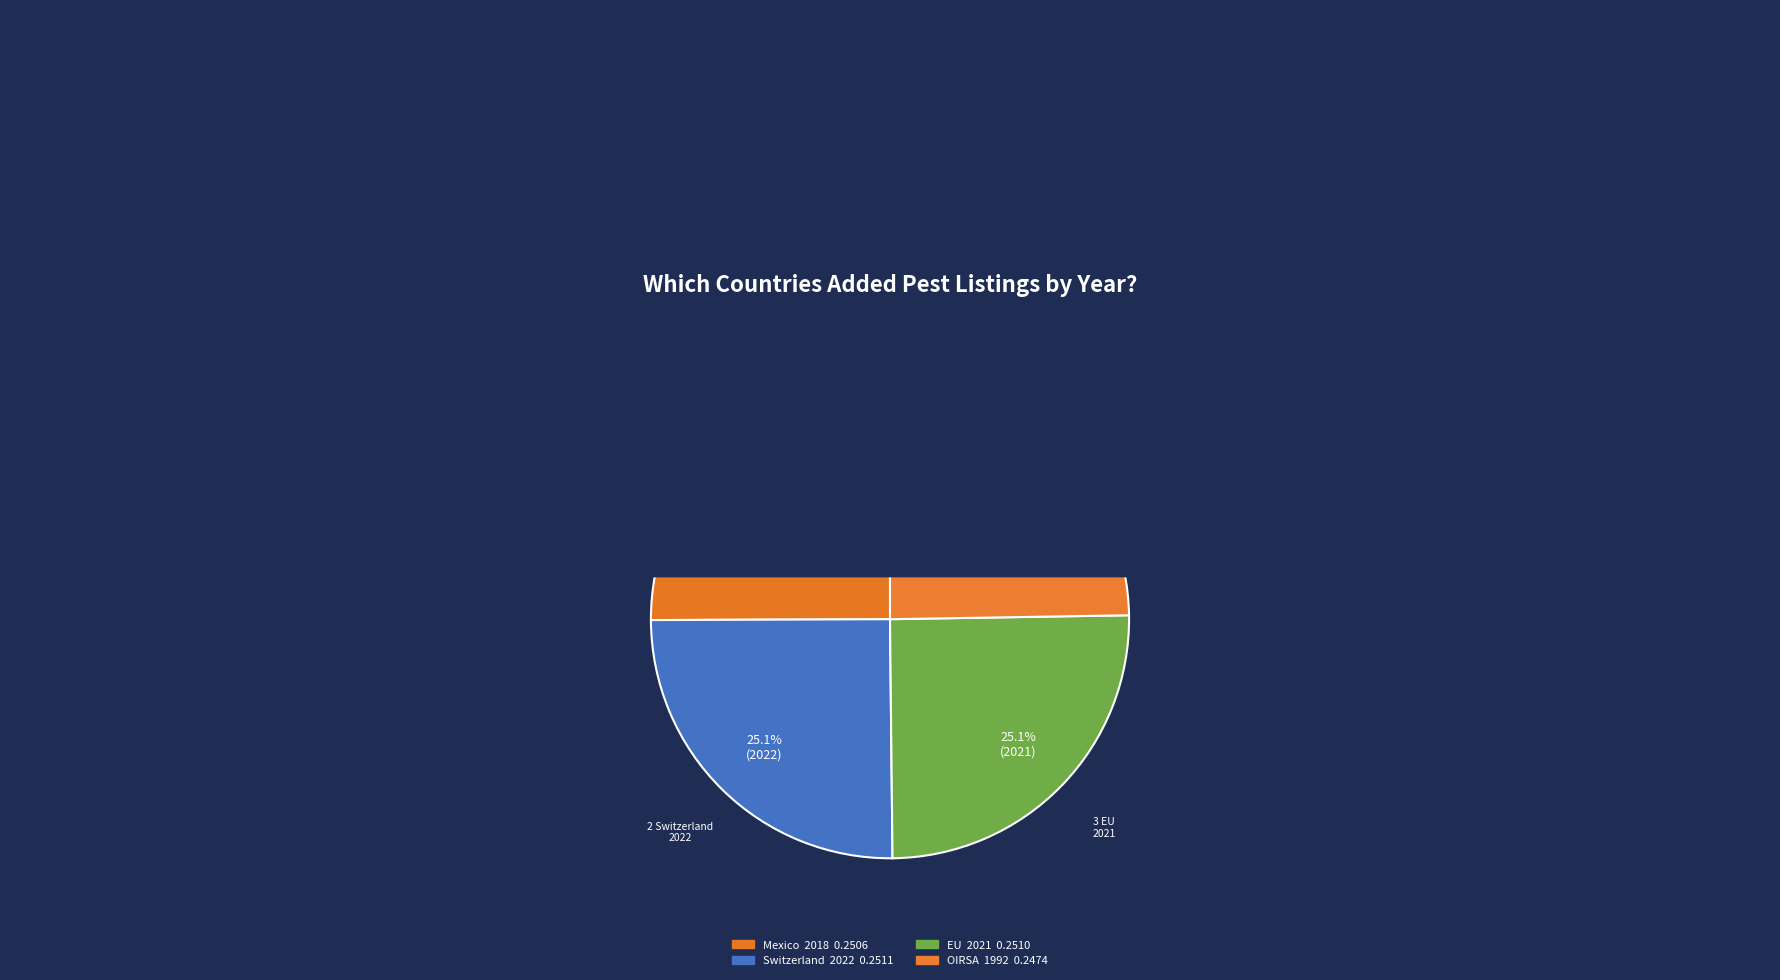

Is it true that EU is 16% of the pie?

False